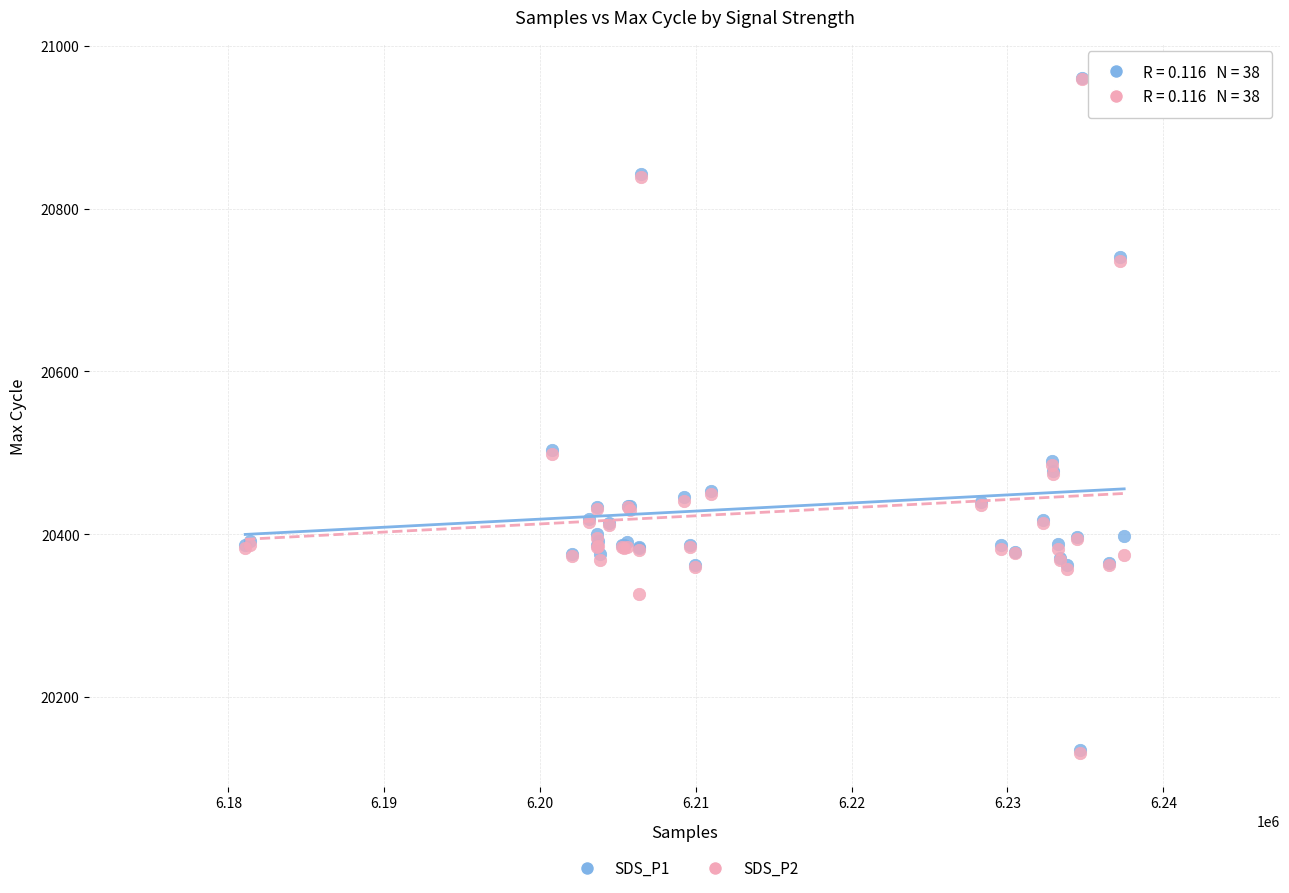

What are all the series names shown in the legend?

SDS_P1, SDS_P2